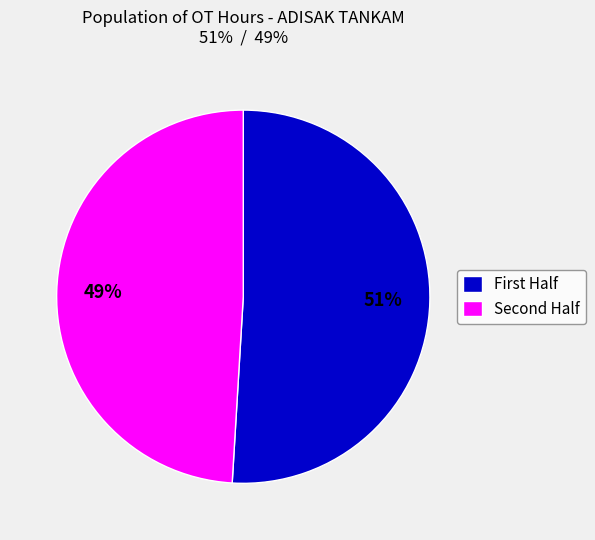

Which slice is the largest?

First Half